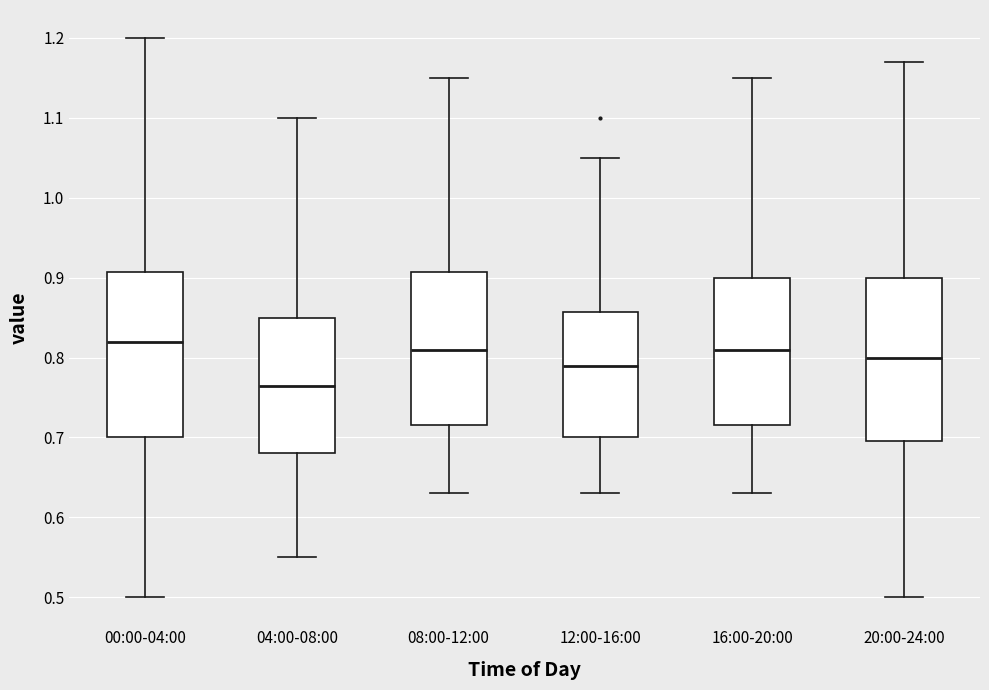

Reading left to right, transcribe this box plot: for each box, give where its median line is, the range the box spans, and where its two whiskers end, as read against the y-axis. The values are not printed on the chart, so give them approximately, as read against the axis.

00:00-04:00: median 0.82, box 0.70 to 0.91, whiskers 0.50 to 1.20
04:00-08:00: median 0.77, box 0.68 to 0.85, whiskers 0.55 to 1.10
08:00-12:00: median 0.81, box 0.72 to 0.91, whiskers 0.63 to 1.15
12:00-16:00: median 0.79, box 0.70 to 0.86, whiskers 0.63 to 1.05
16:00-20:00: median 0.81, box 0.72 to 0.90, whiskers 0.63 to 1.15
20:00-24:00: median 0.80, box 0.70 to 0.90, whiskers 0.50 to 1.17